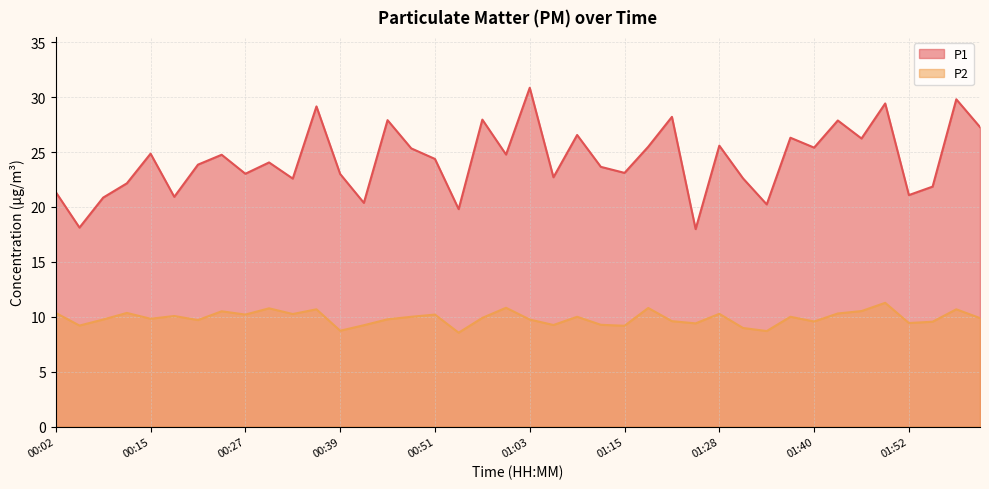

What is the highest value of the P2 series?

11.3